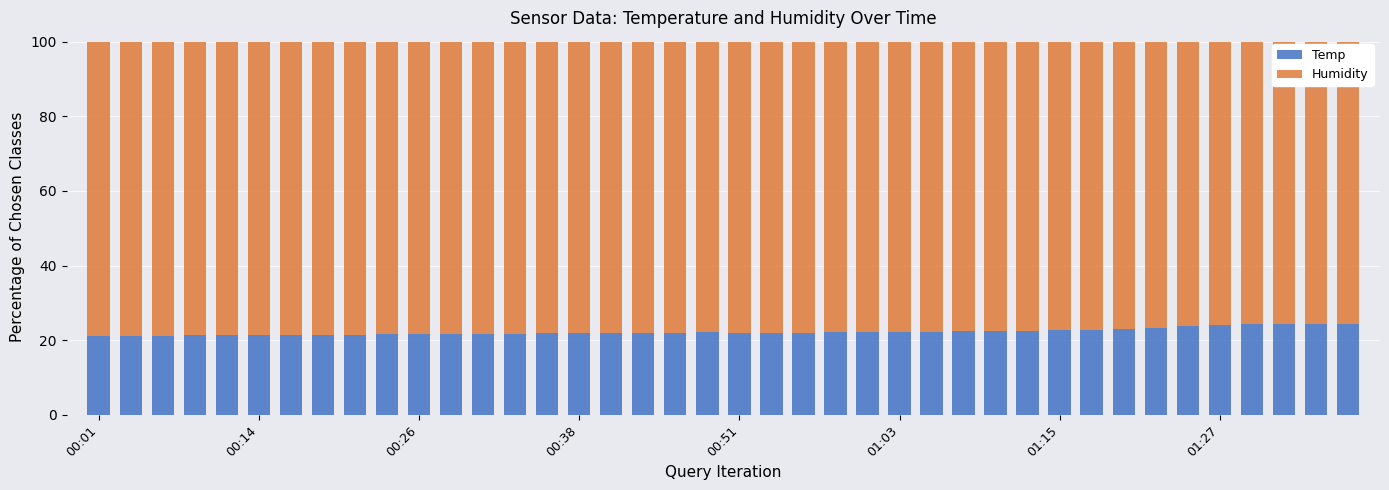

What is the sum of all Temp values?

892.2